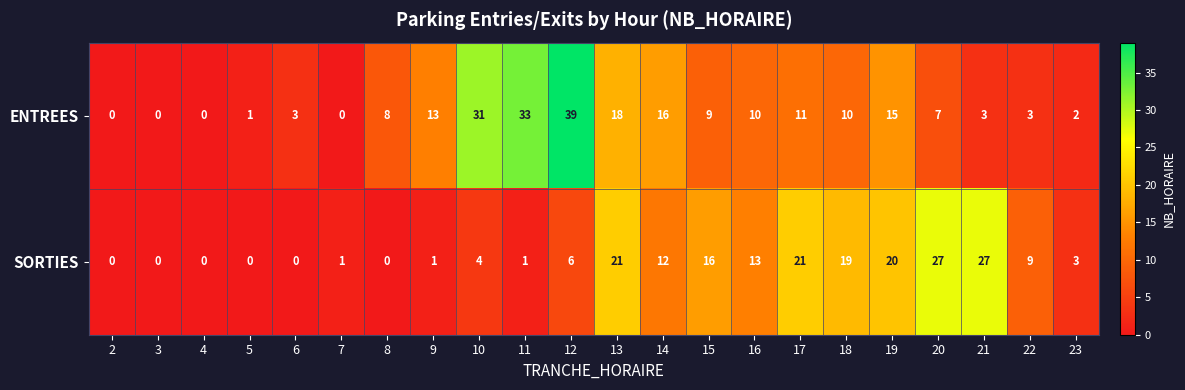

What is the greatest value displayed?

39